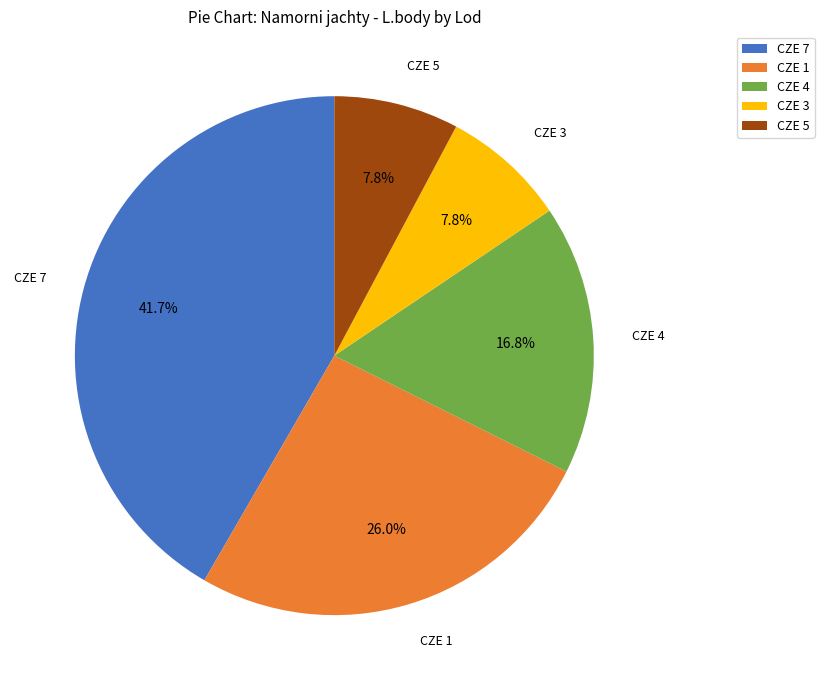

Is CZE 3 the majority of the pie?

No